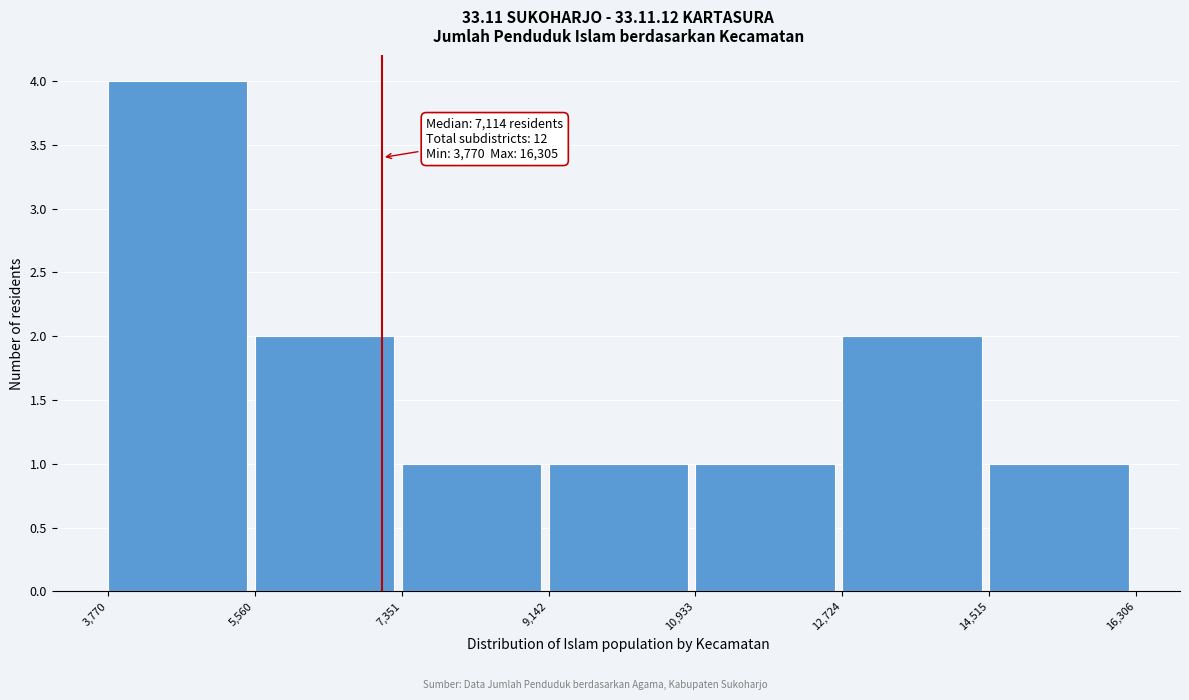

Which range on the x-axis has the tallest bar?

3,770 to 5,560